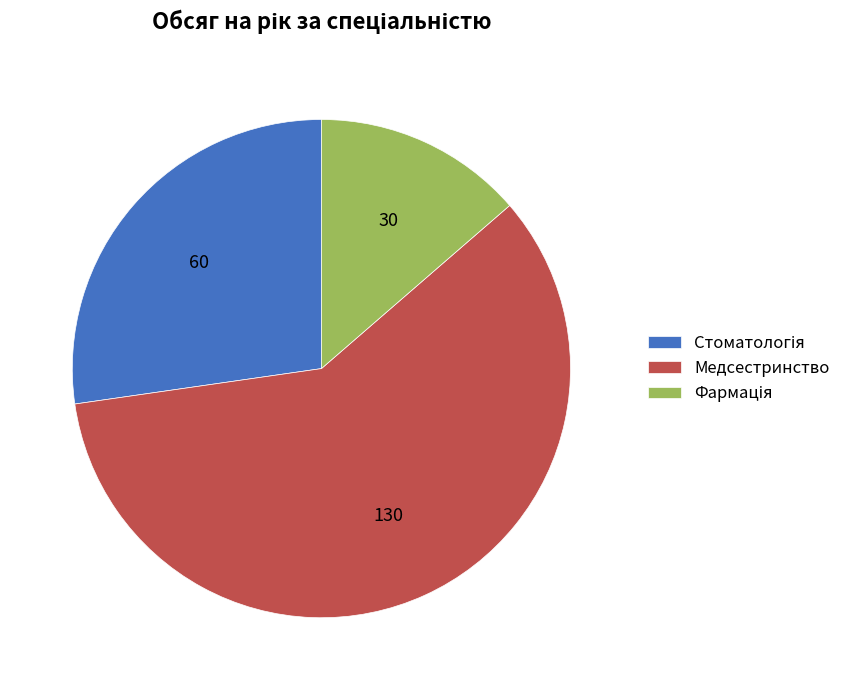

Is there a majority slice in this chart?

Yes